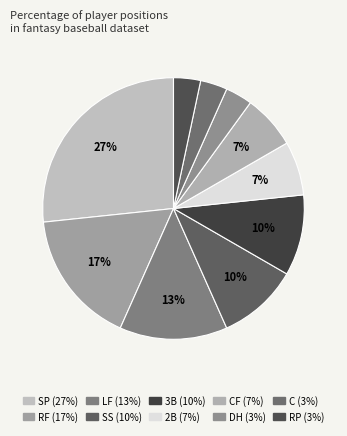

Which slice is the largest?

SP